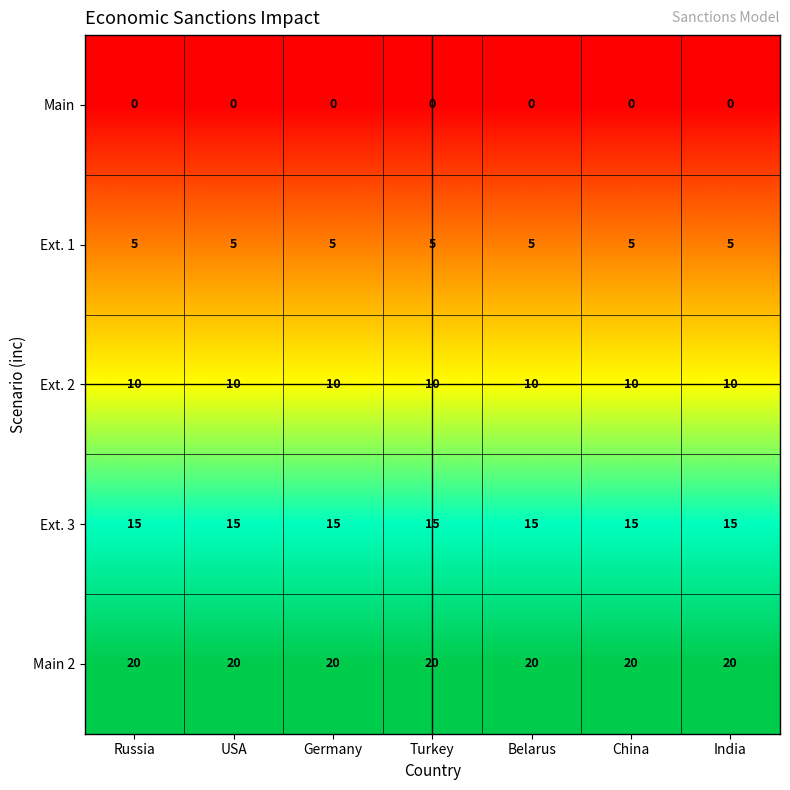

Is the value of Ext. 2 at USA greater than the value of Ext. 1 at Germany?

Yes